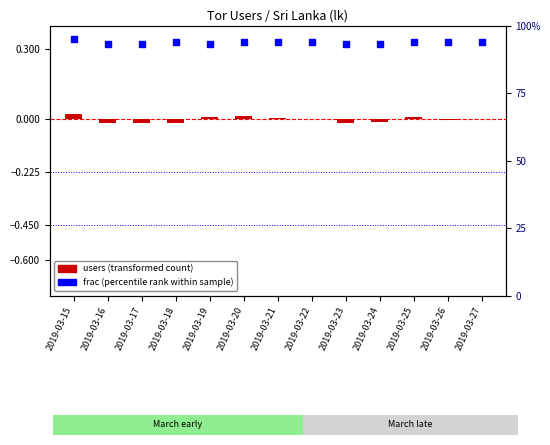

At which category is the sum across all series the highest?

2019-03-15